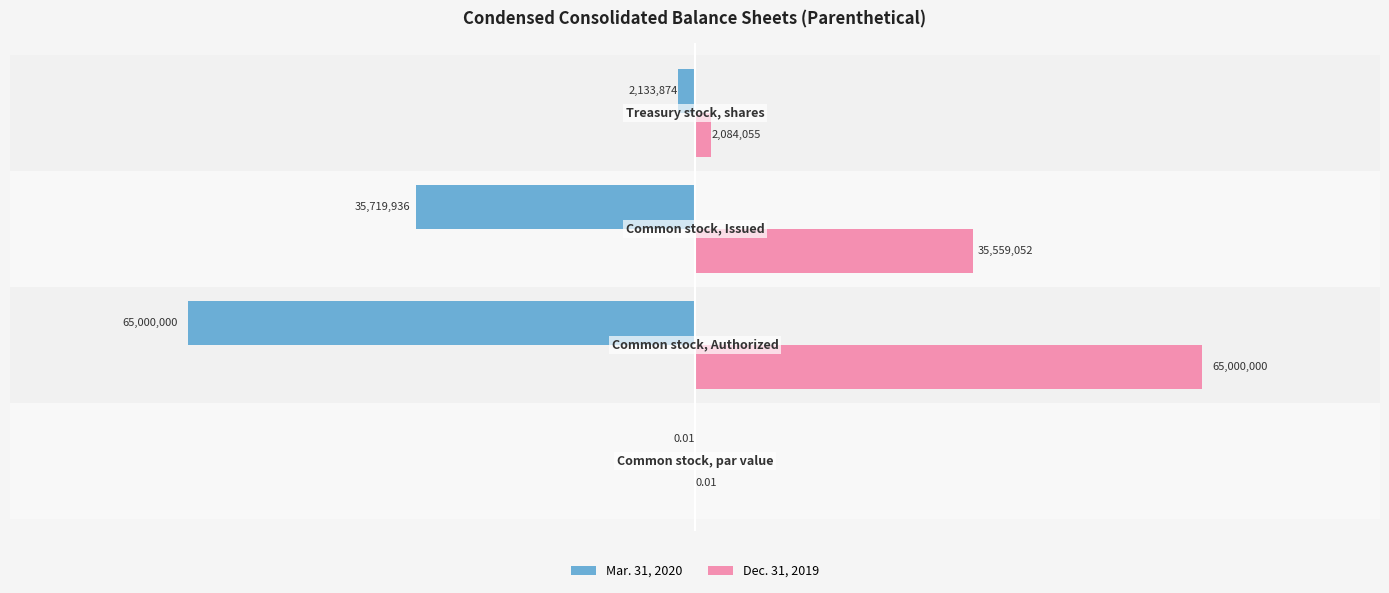

Which series has the largest total across all categories?

Dec. 31, 2019